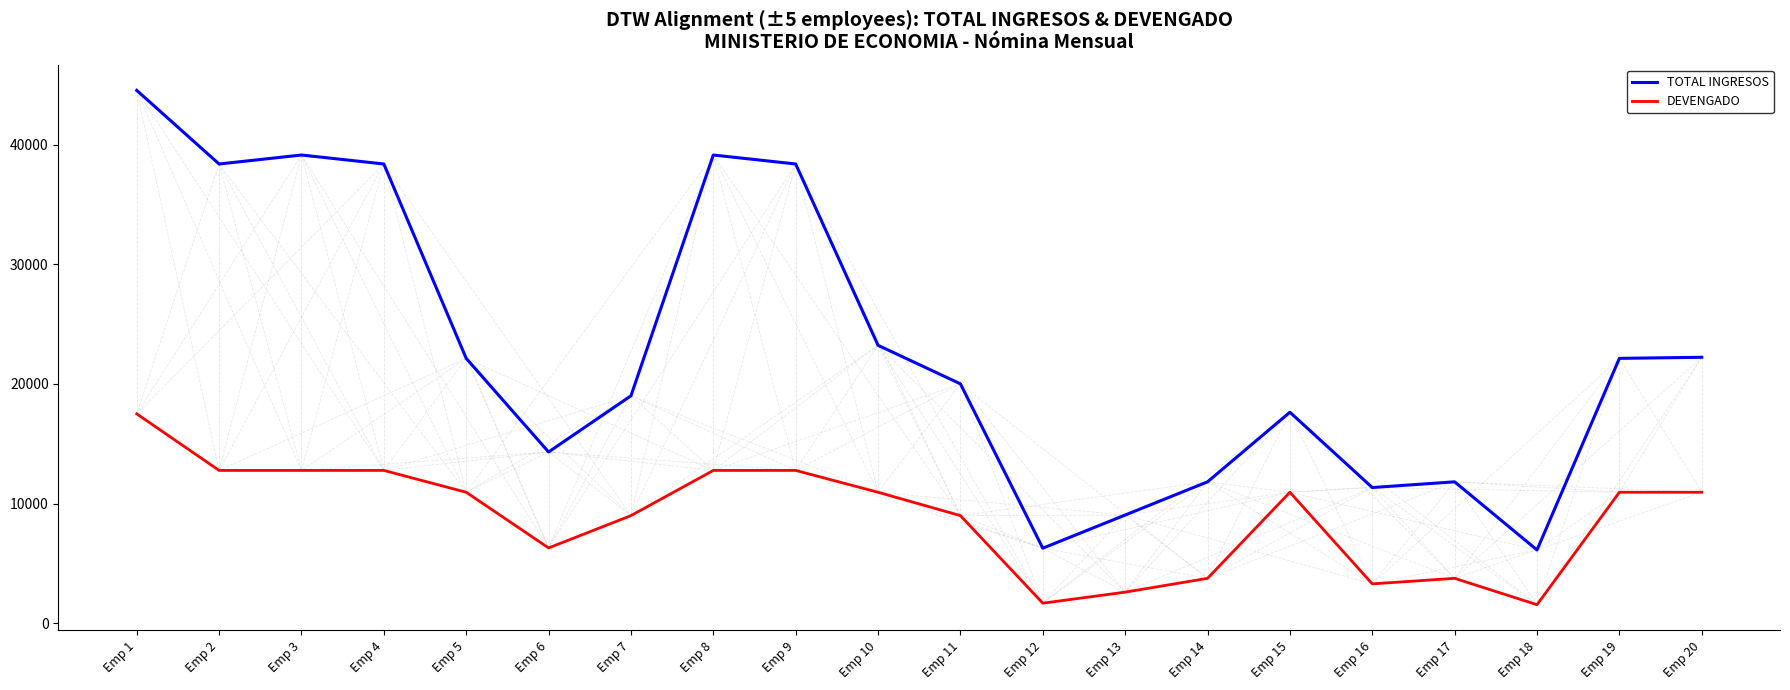

At how many categories does at least one series exceed 9273?

17